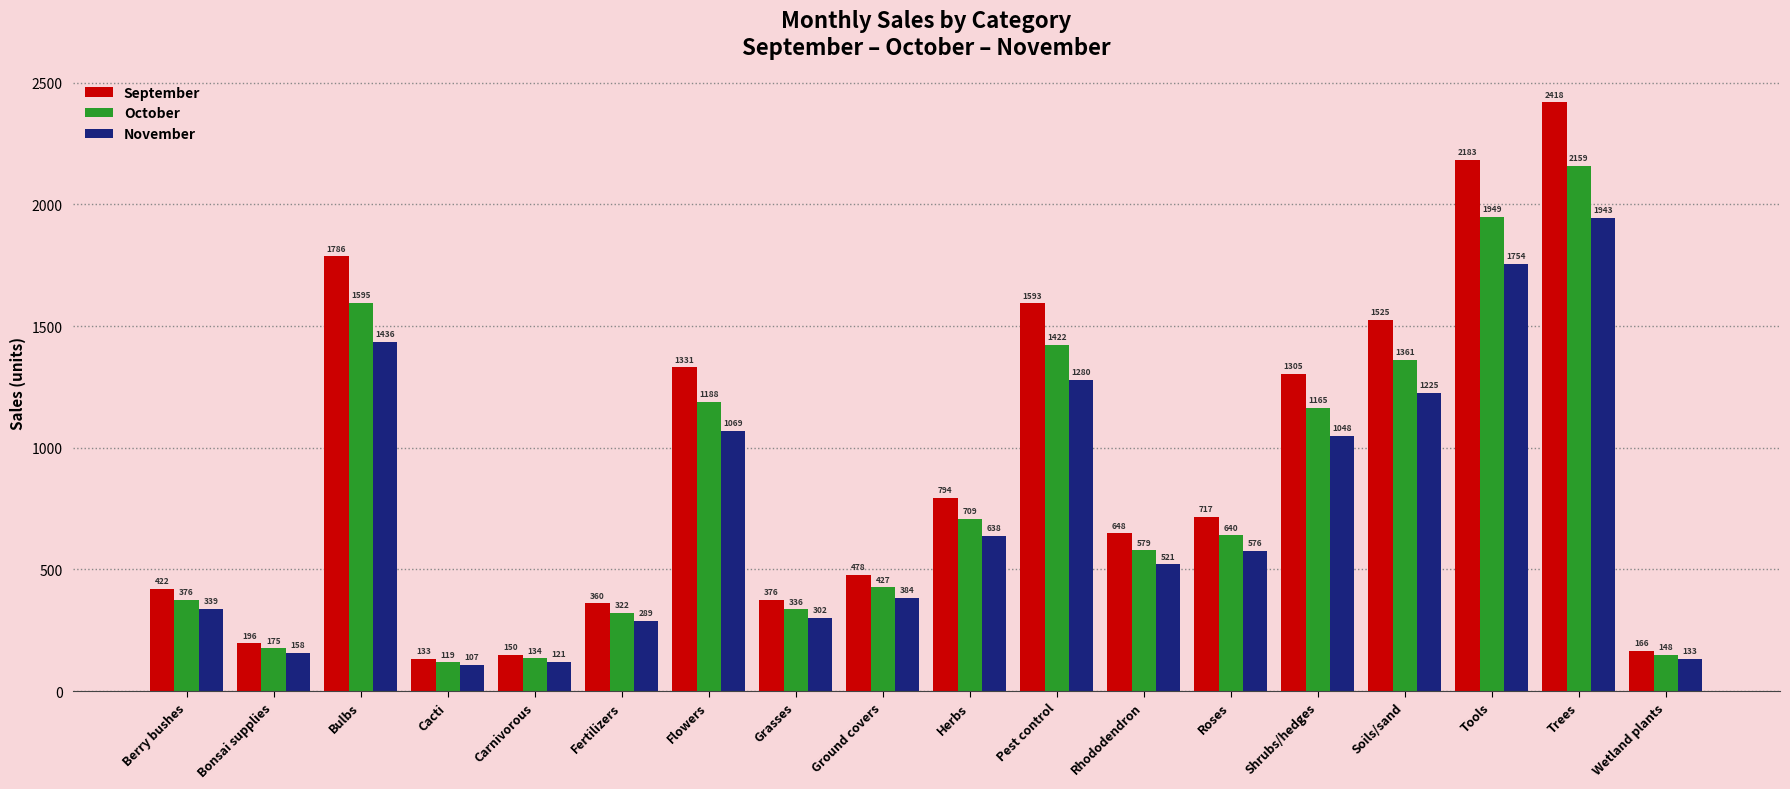

What is the label of the 8th bar from the left?

Grasses